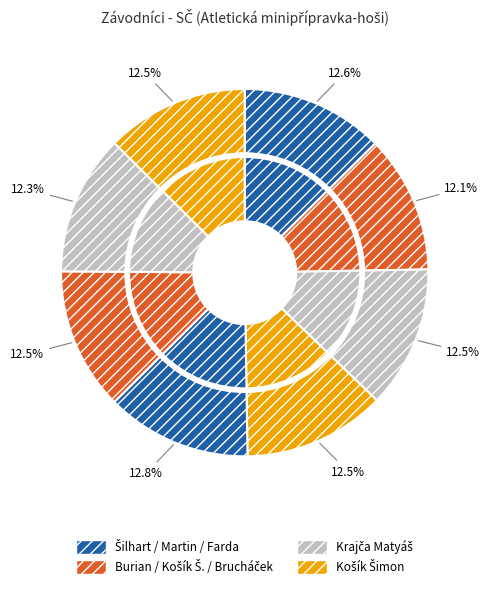

Is it true that Burian Marek is 25% of the pie?

False